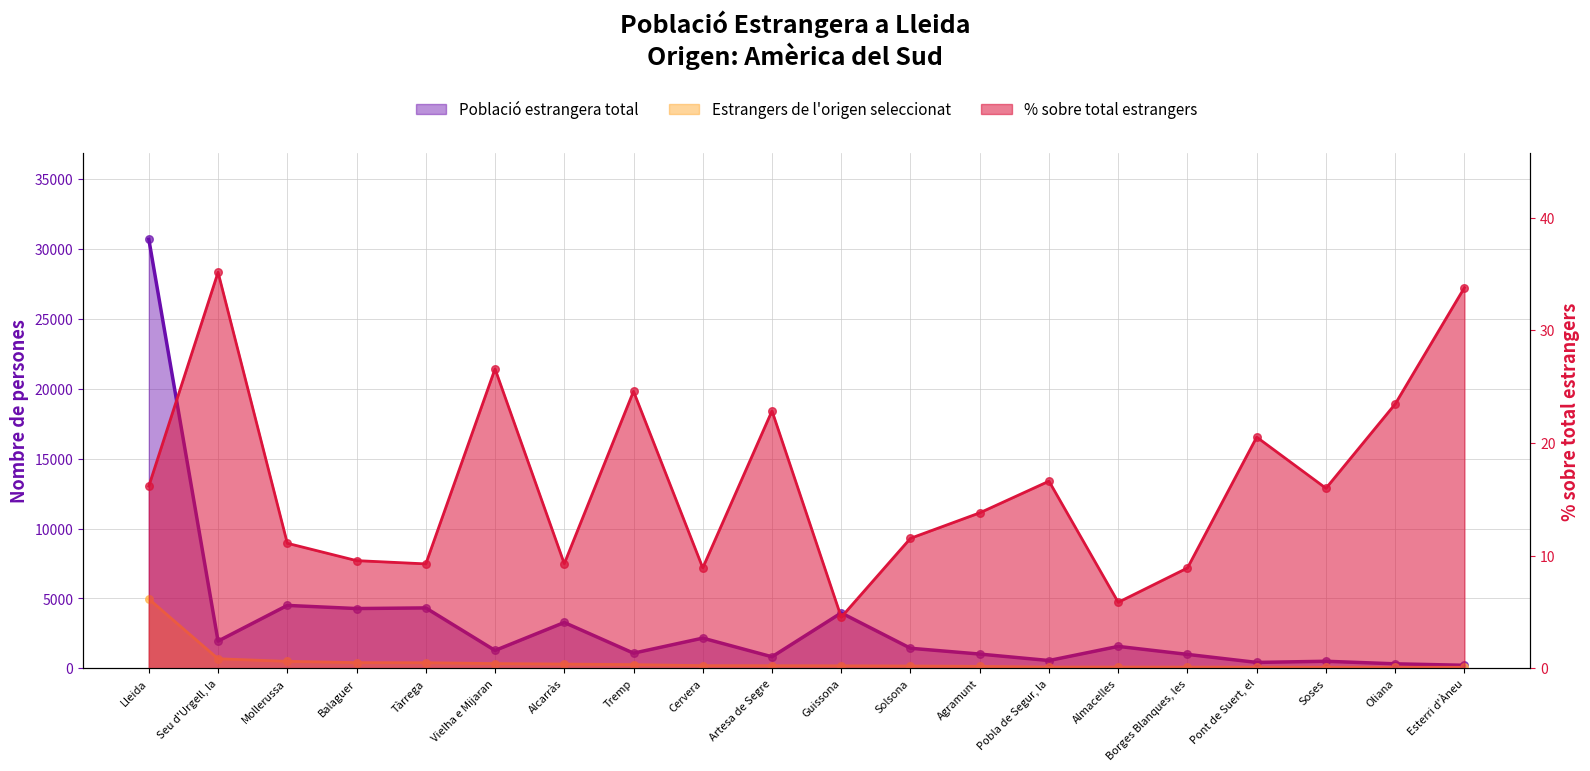

Which series reaches the minimum Y coordinate?

% sobre total estrangers